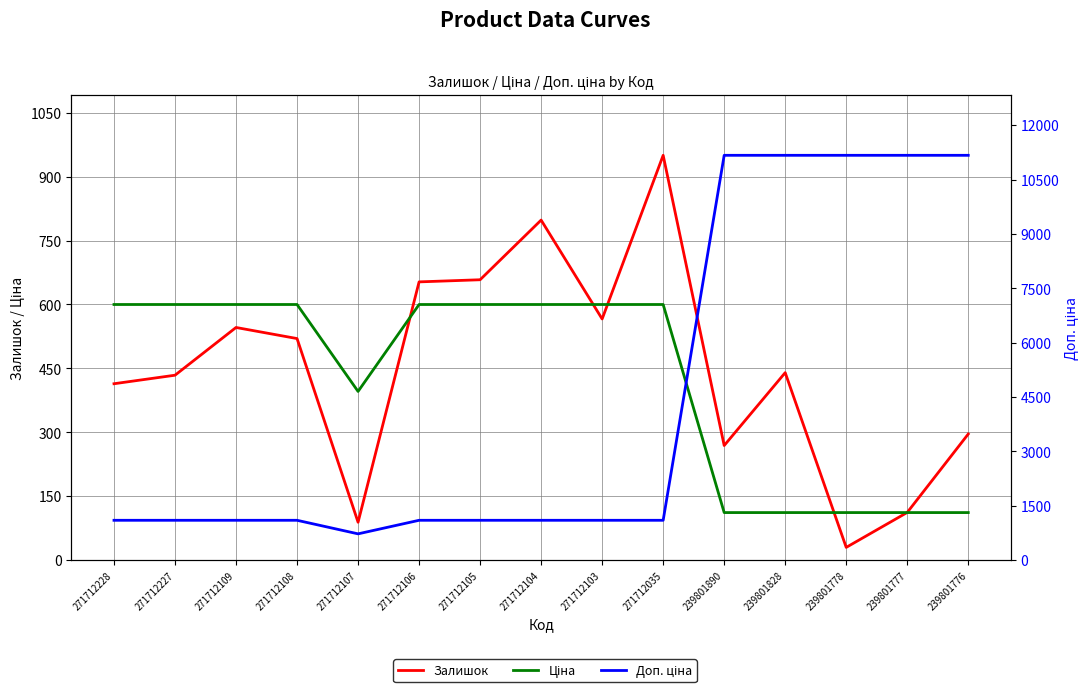

Which category has the lowest value in the Залишок series?

239801778